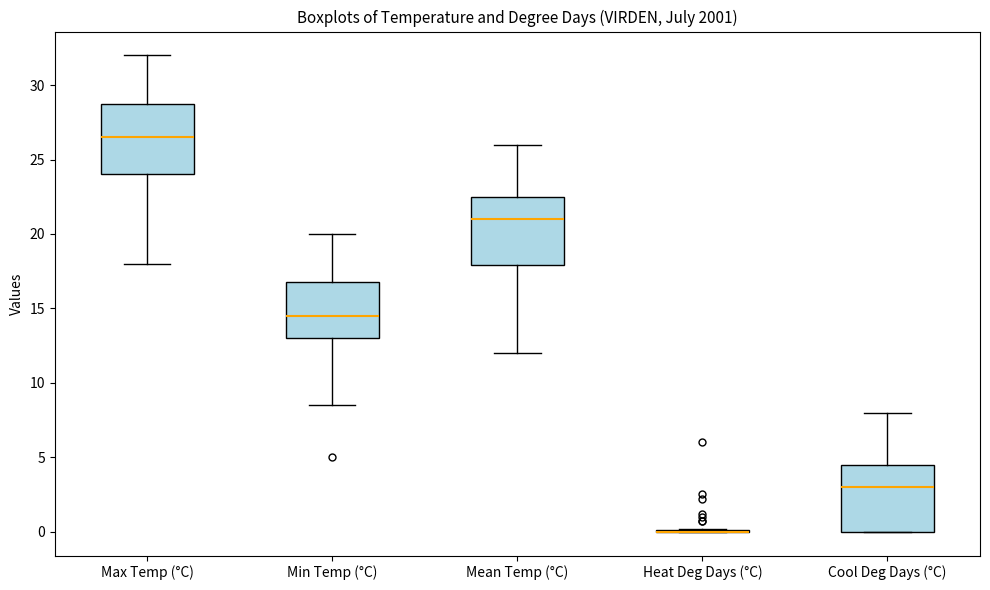

Reading left to right, transcribe this box plot: for each box, give where its median line is, the range the box spans, and where its two whiskers end, as read against the y-axis. The values are not printed on the chart, so give them approximately, as read against the axis.

Max Temp (°C): median 26.5, box 24.0 to 29.0, whiskers 18.0 to 32.0
Min Temp (°C): median 14.5, box 13.0 to 17.0, whiskers 8.5 to 20.0
Mean Temp (°C): median 21.0, box 18.0 to 22.5, whiskers 12.0 to 26.0
Heat Deg Days (°C): box collapsed to a line at 0.0, whiskers 0.0 to 0.0
Cool Deg Days (°C): median 3.0, box 0.0 to 4.5, whiskers 0.0 to 8.0